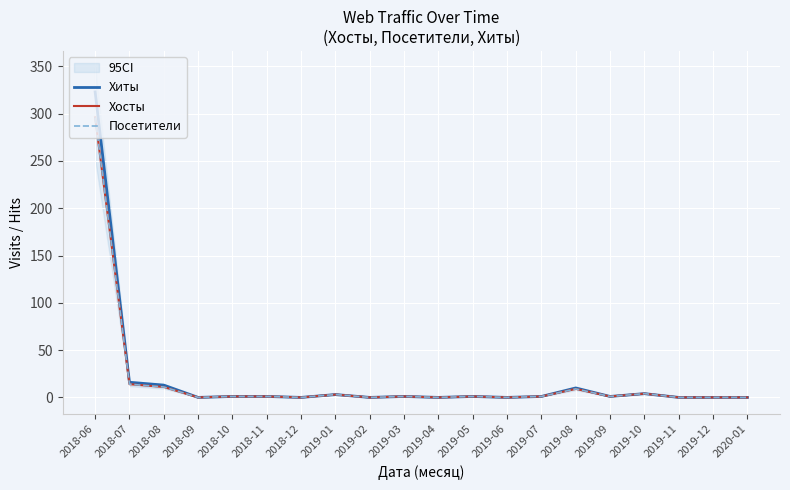

What is the maximum value for Хиты?

323